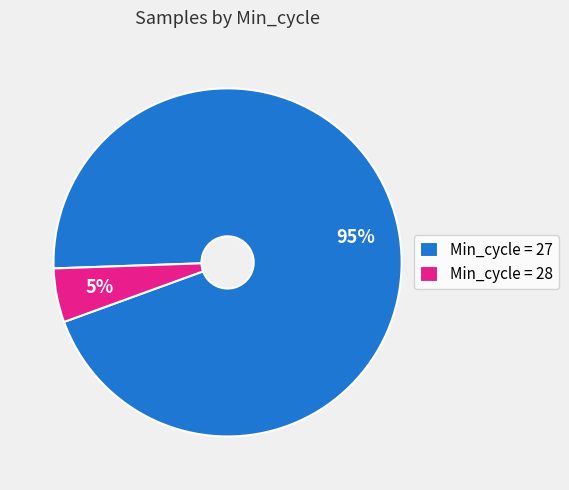

How many segments does this pie chart have?

2